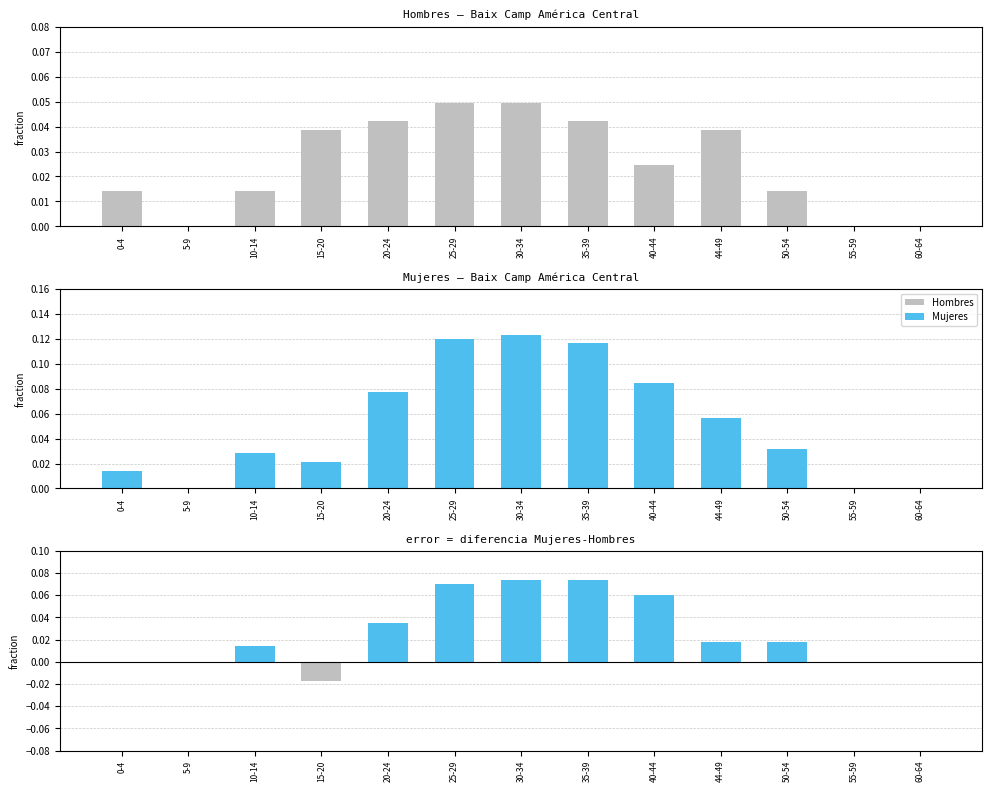

Rank the series by their maximum value, from highest to lowest.

Mujeres, Diferencia (Mujeres-Hombres), Hombres